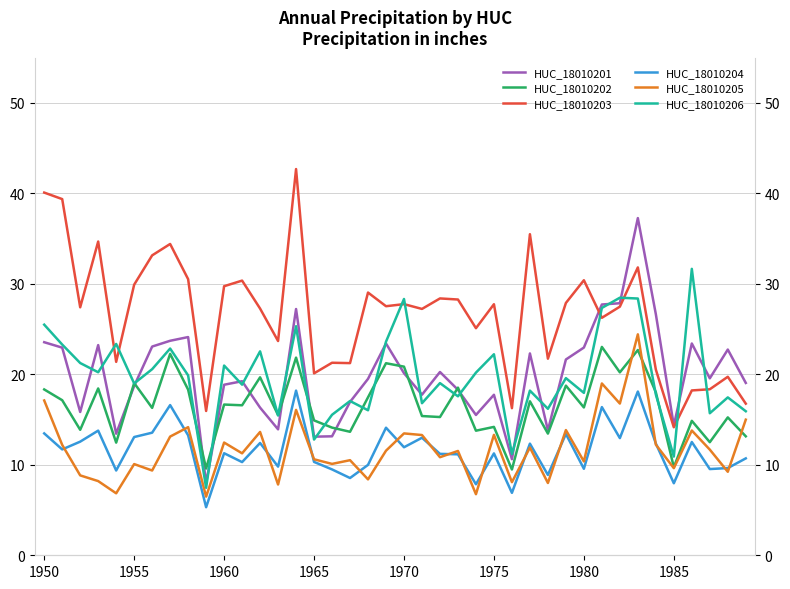

Which series changed the most between 16 and 29?

HUC_18010201